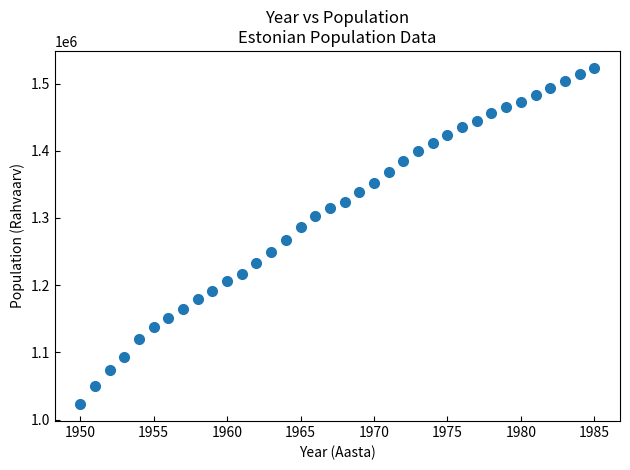

What is the range of Y values (max minus min)?

500580